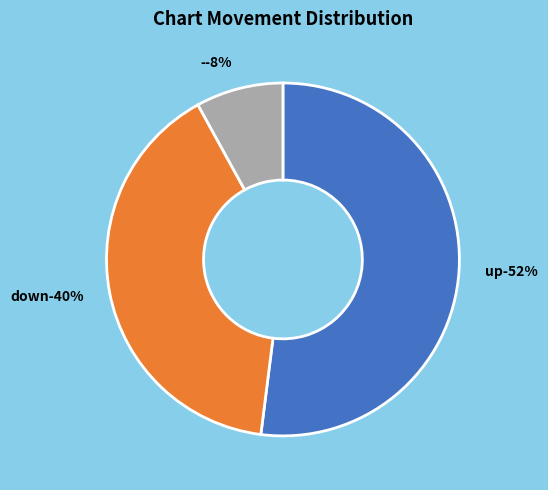

What is the smallest slice in the pie chart?

-